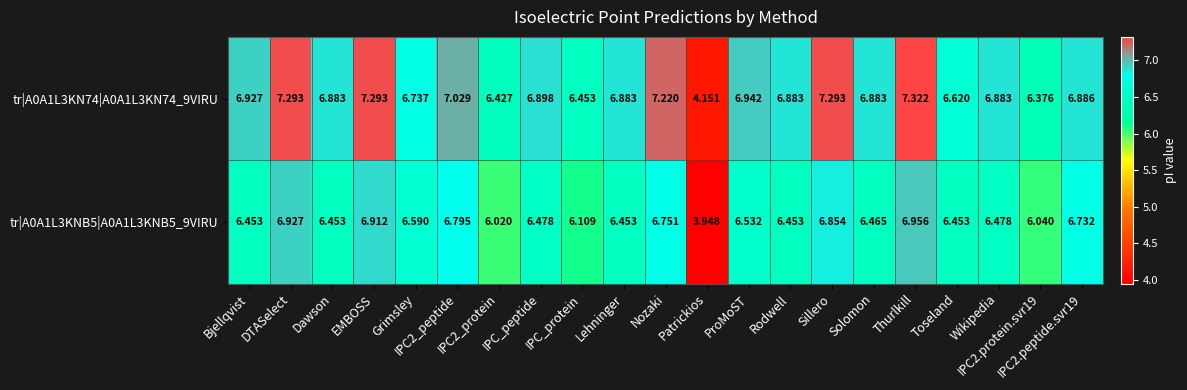

What is the total value across all series at IPC2_peptide?

13.8